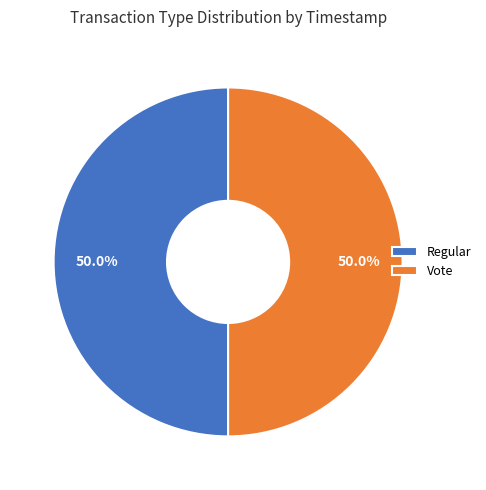

What percentage is the Vote slice, to the nearest percent?

50%